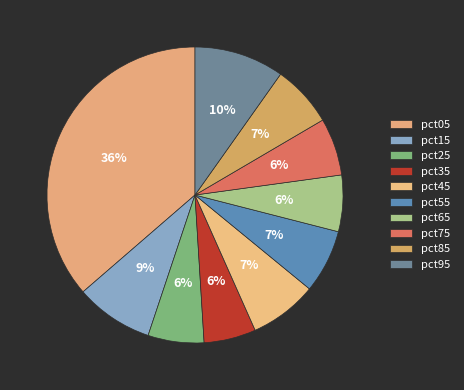

How many segments does this pie chart have?

10